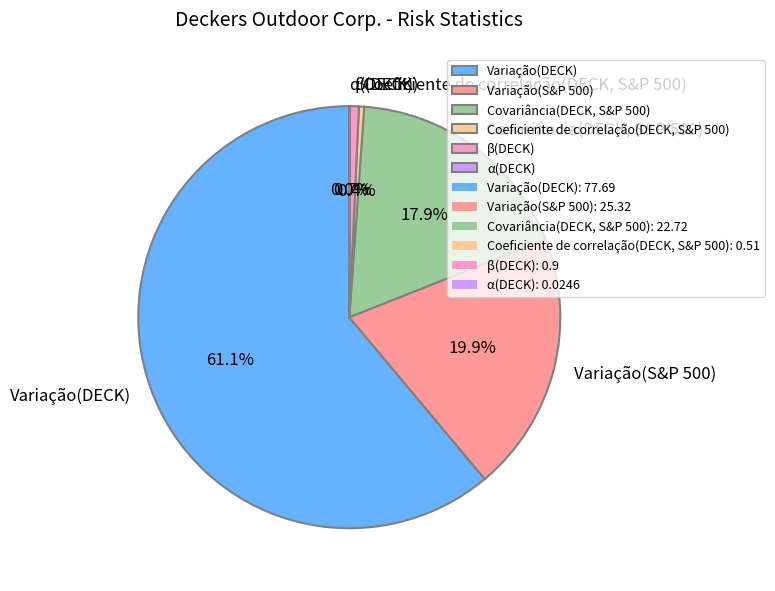

What percentage is the β(DECK) slice, to the nearest percent?

1%